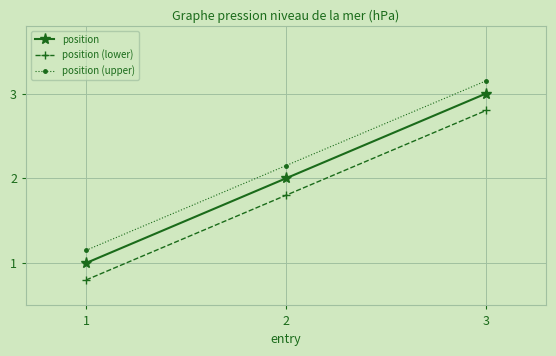

What is the difference between the maximum and minimum values in the position (lower) series?

2.0